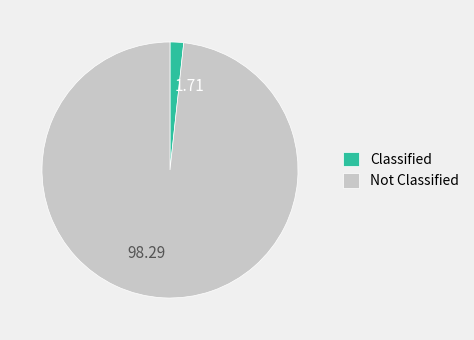

Between Classified and Not Classified, which is larger?

Not Classified